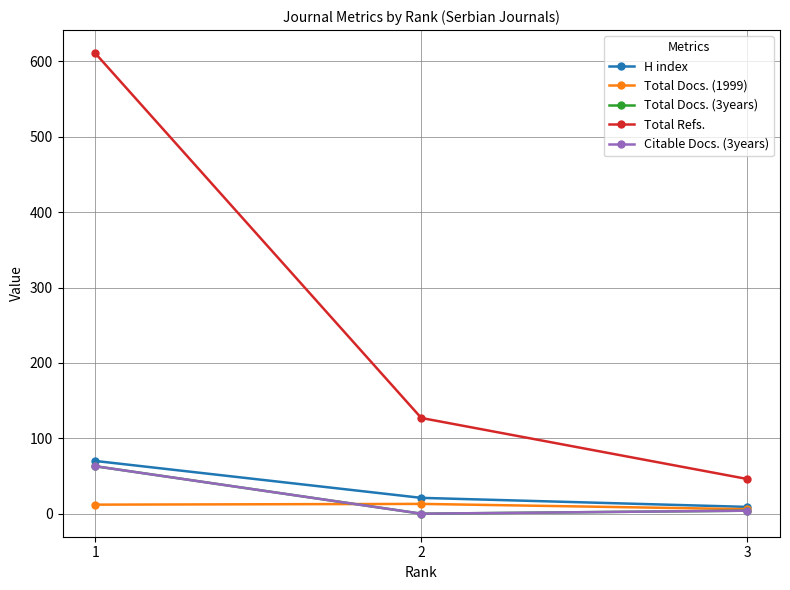

The value of Total Refs. at 2 is 208. True or false?

False